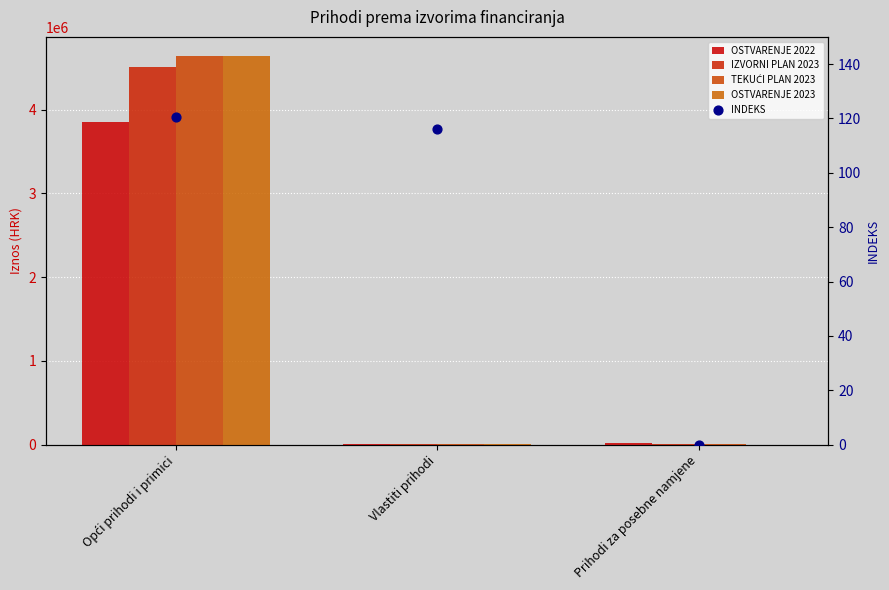

Is the value of IZVORNI PLAN 2023 at Opći prihodi i primici greater than the value of INDEKS at Opći prihodi i primici?

Yes